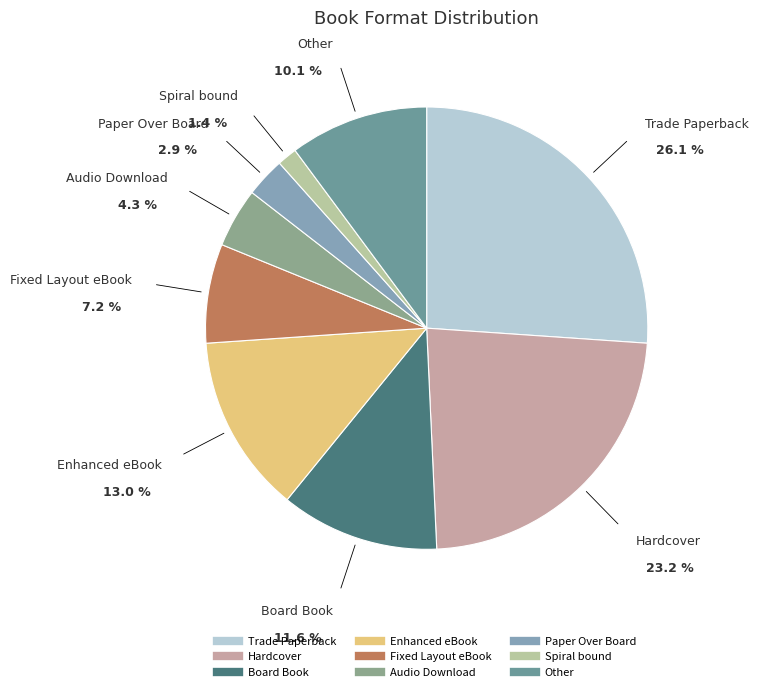

Do Hardcover and Paper Over Board together represent more than half of the pie?

No